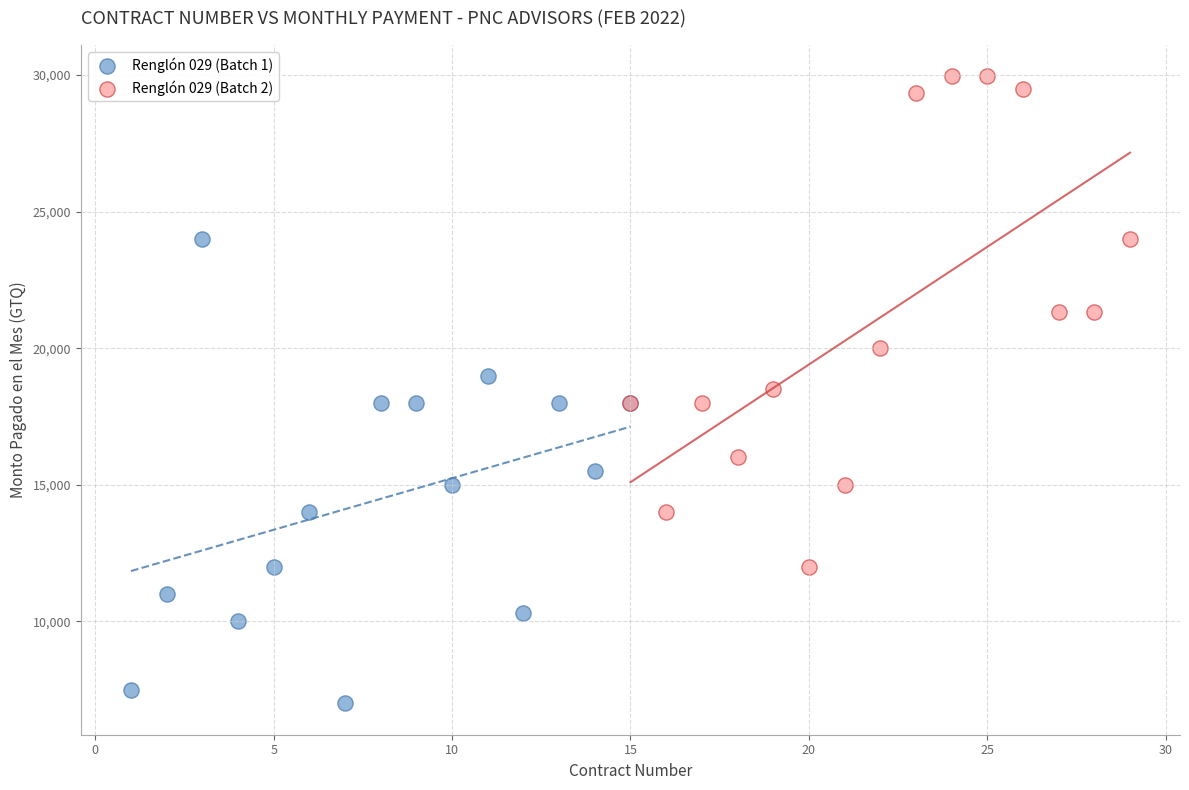

Which series contains the lowest Y value?

Renglón 029 (Batch 1)